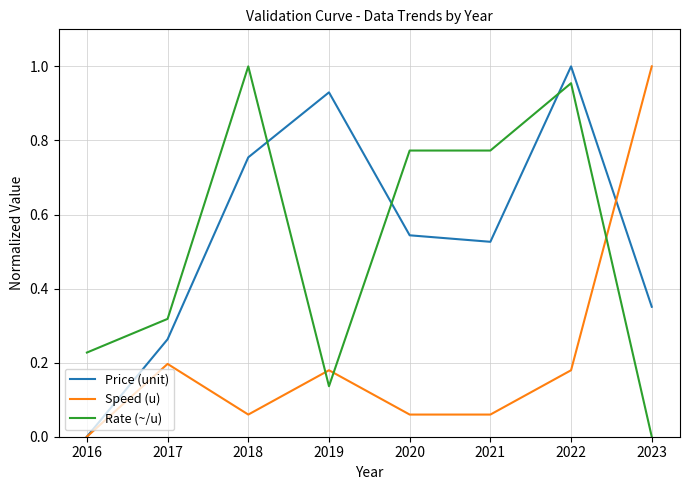

What is the total value across all series at 2018?

1.8